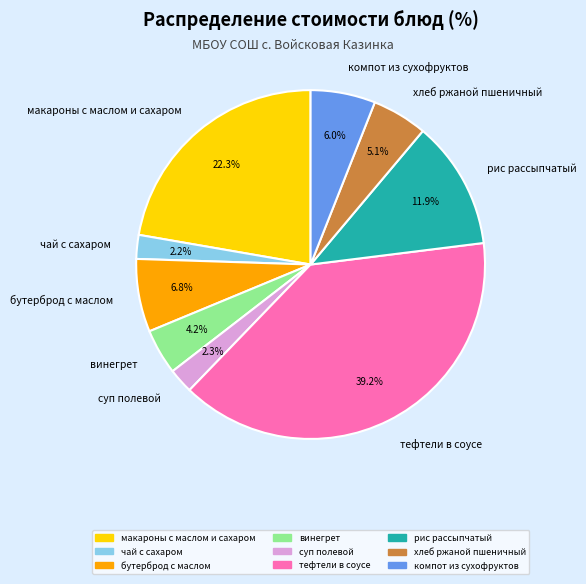

Is it true that суп полевой is 16% of the pie?

False